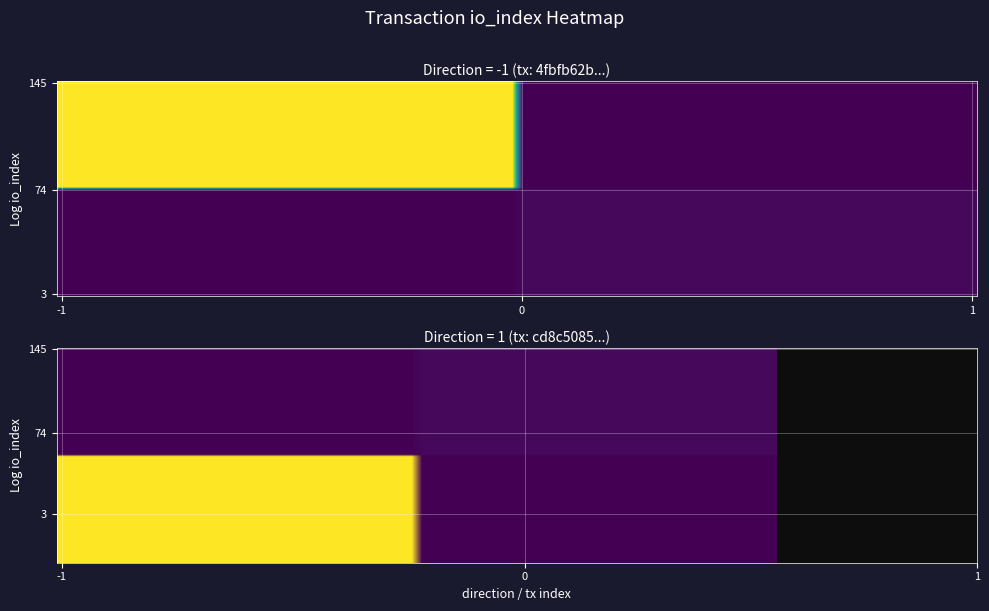

What is the total value across all series at io_index?

148